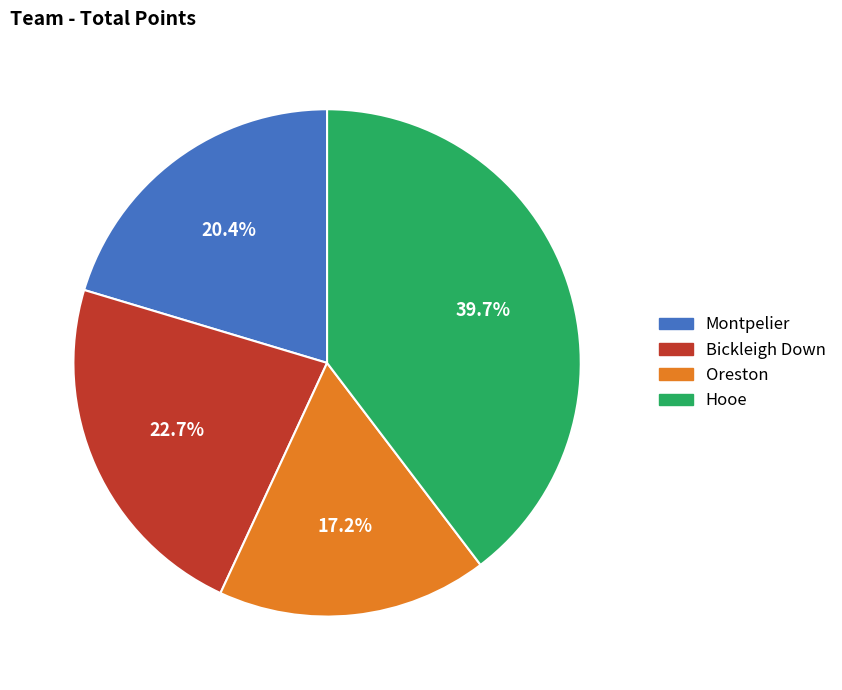

True or false: Bickleigh Down accounts for 12% of the total.

False